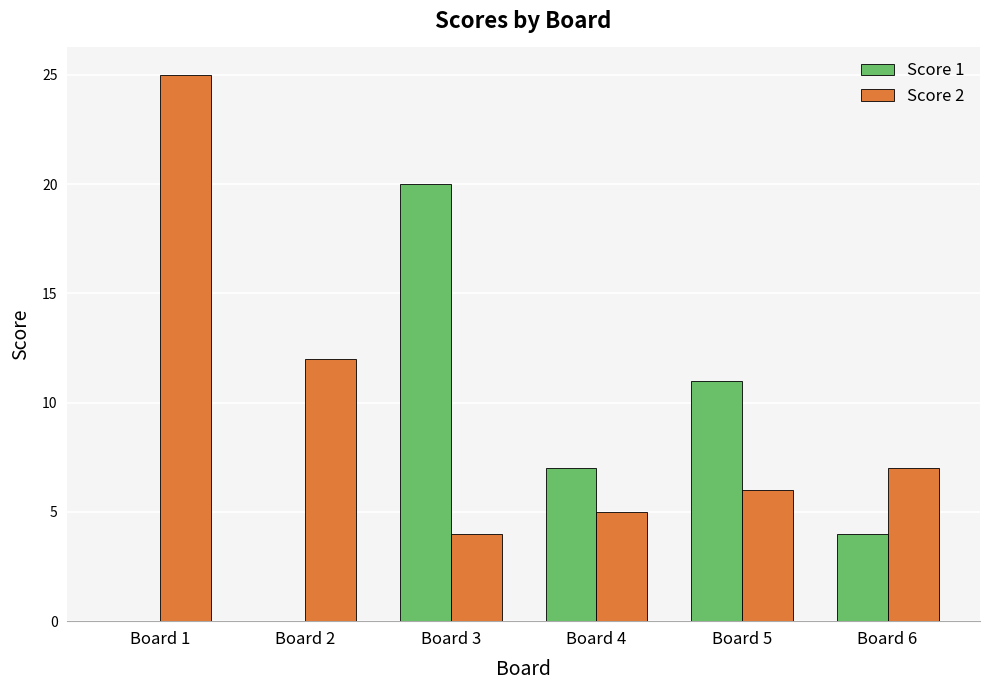

At which category does the chart reach its peak across all series?

Board 1